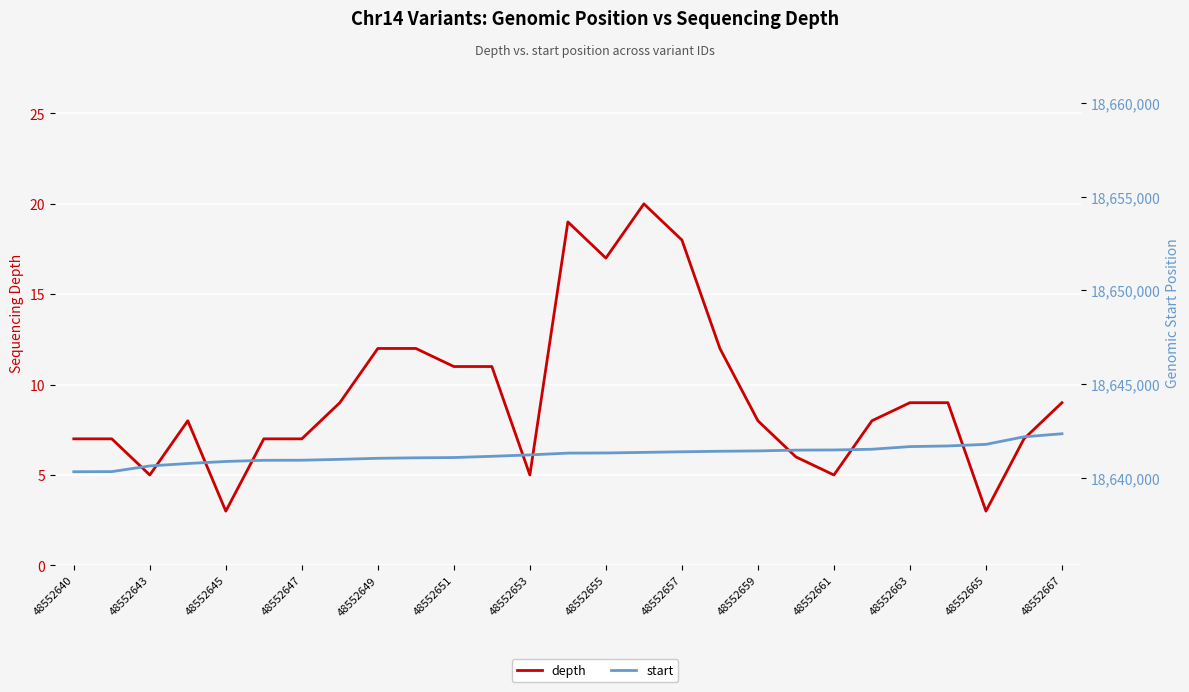

Rank the series by their maximum value, from lowest to highest.

depth, start